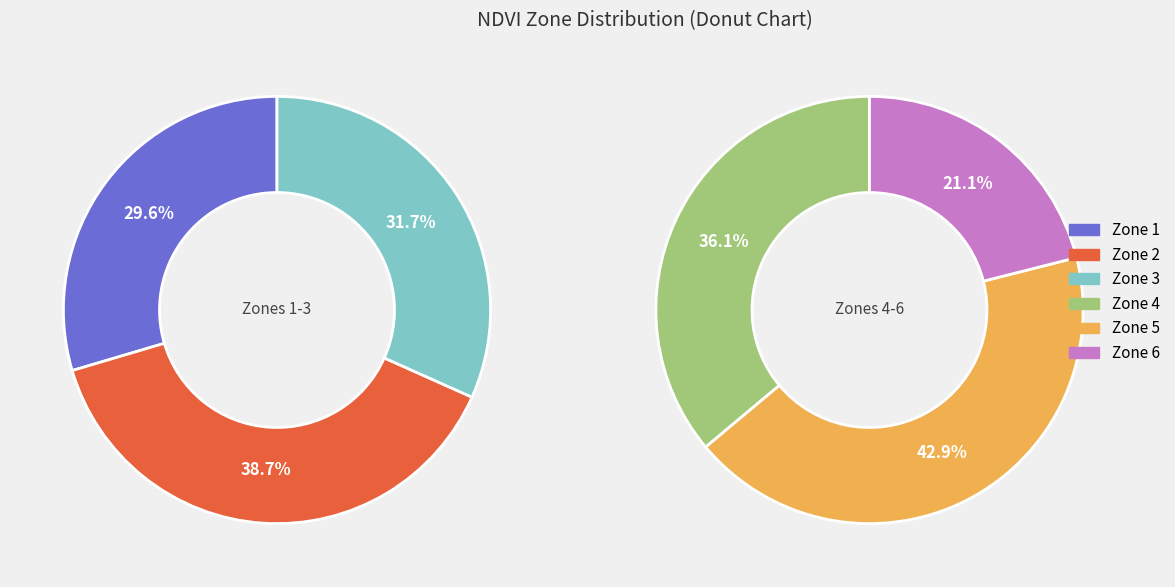

Combined, do Zone 5 and Zone 2 account for over 50%?

No